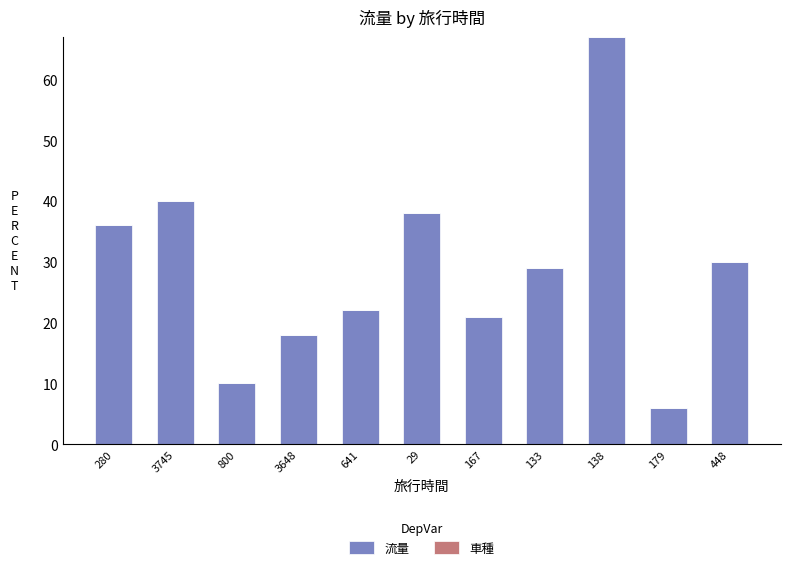

The chart shows a value of 6 at 167. True or false?

False